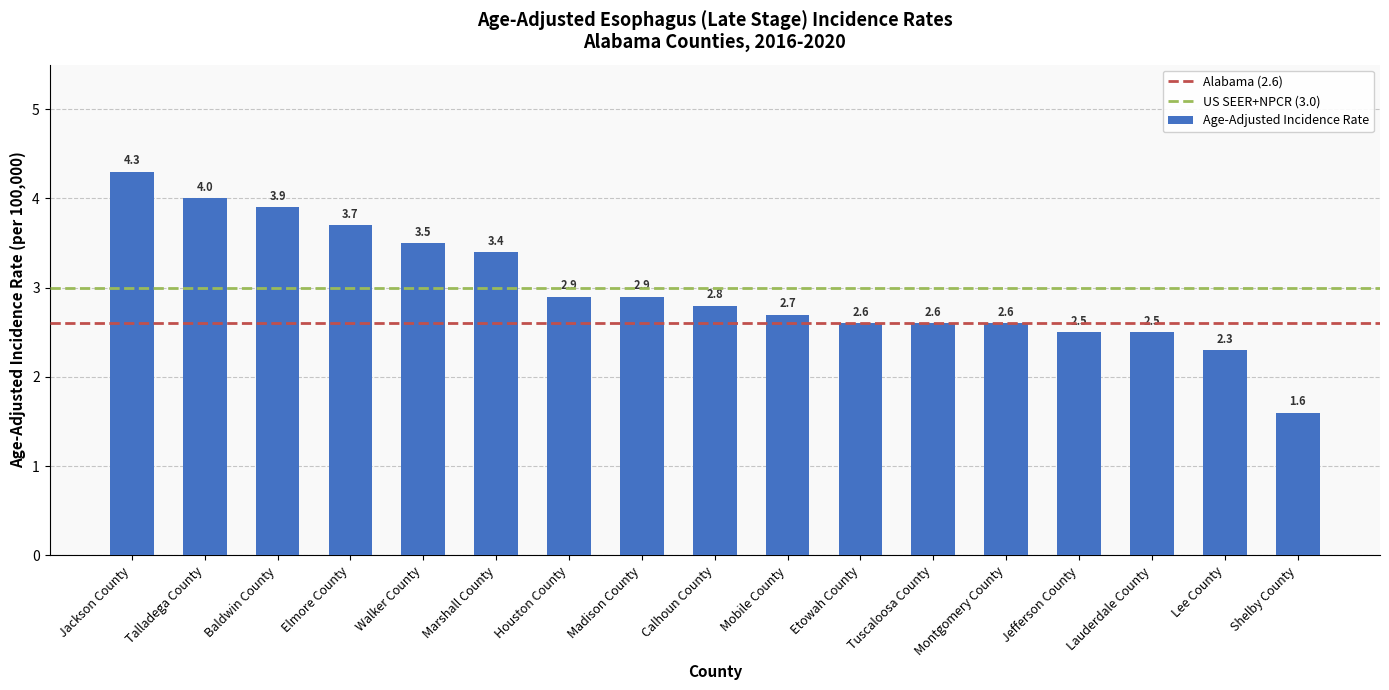

The value at Montgomery County is 4.6. True or false?

False